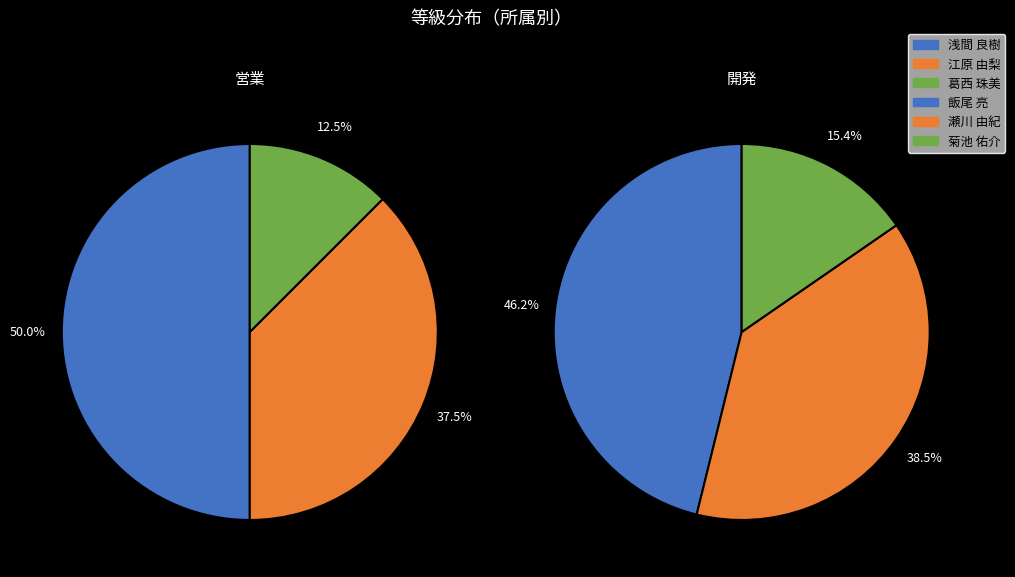

How much of the chart is everything except 江原 由梨?

85.7%